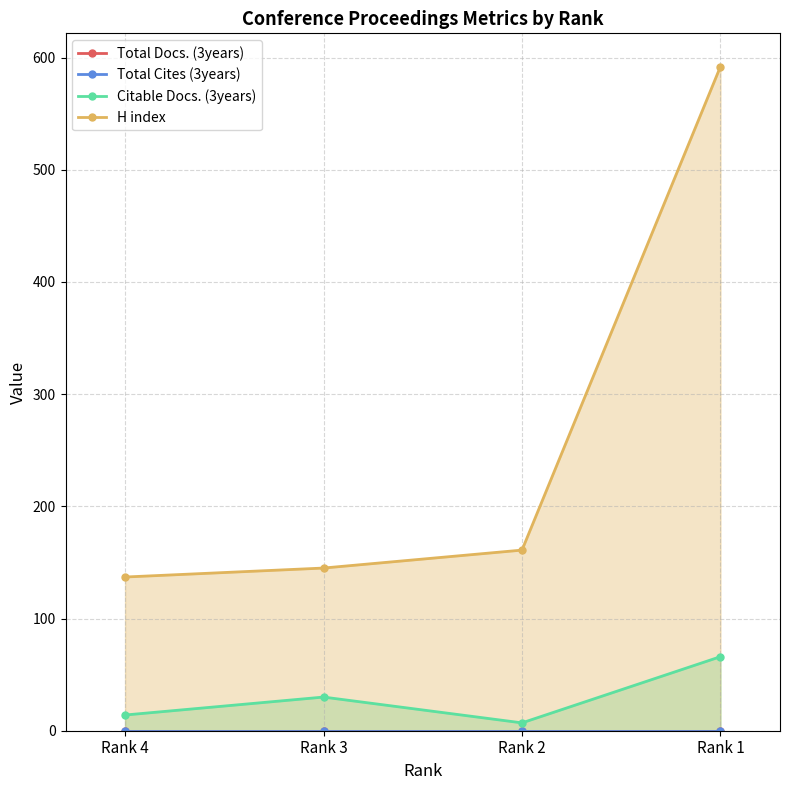

What is the total value across all series at Rank 3?

175